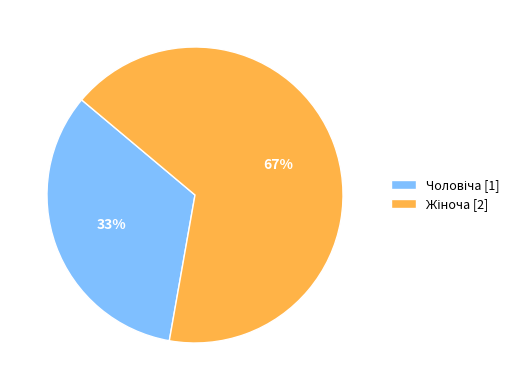

Is there a majority slice in this chart?

Yes